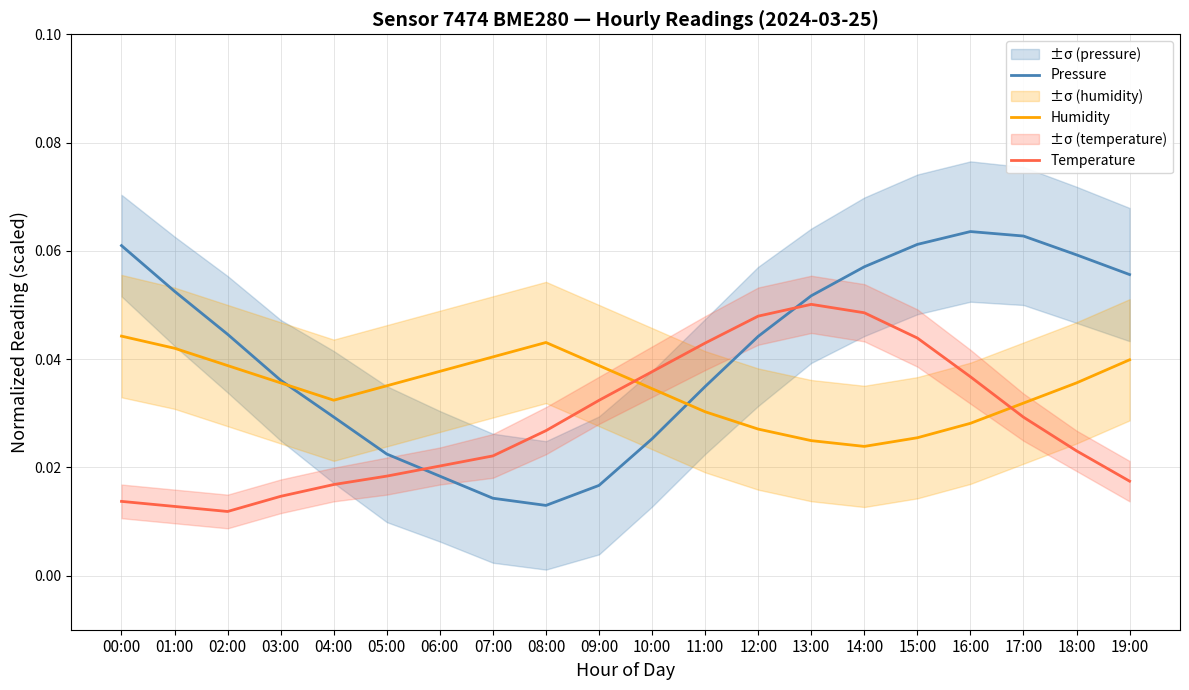

List the series in order of their overall mean, lowest first.

Temperature, Humidity, Pressure